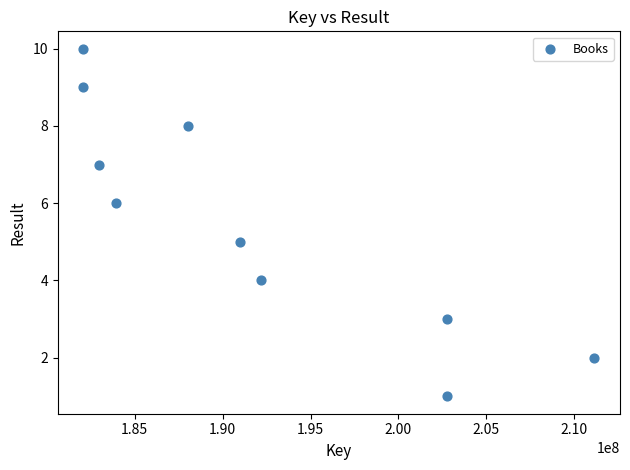

What is the range of X values (max minus min)?

29064579